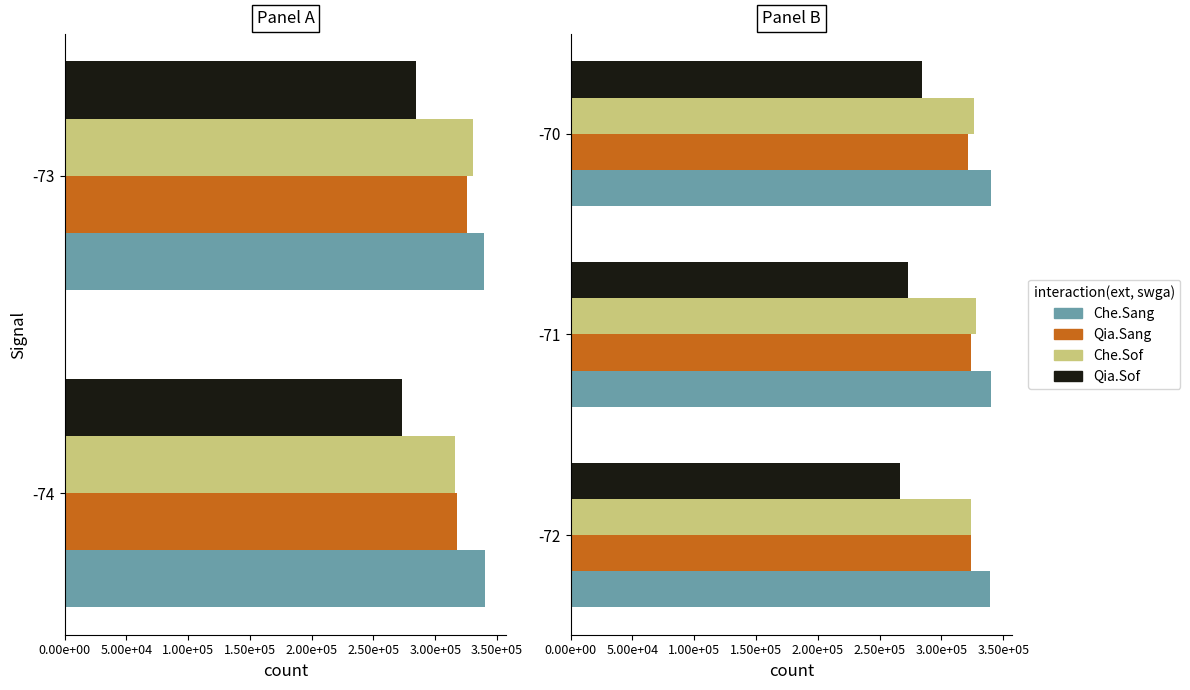

What position from the left is 0.00e+00?

1